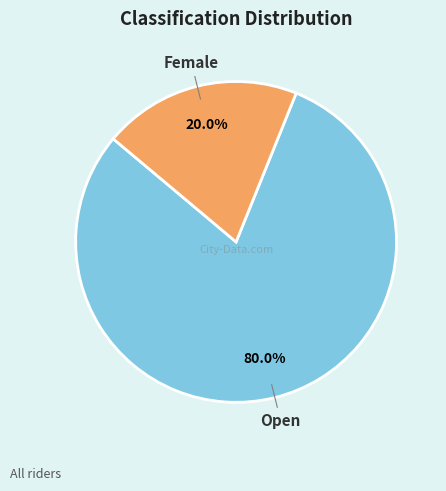

How many slices are in this pie chart?

2